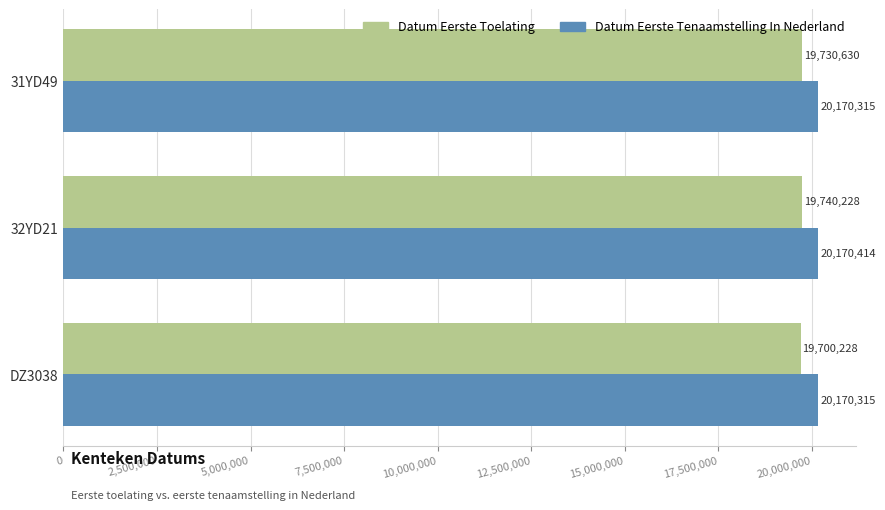

What is the spread (max minus min) of values at DZ3038?

470087